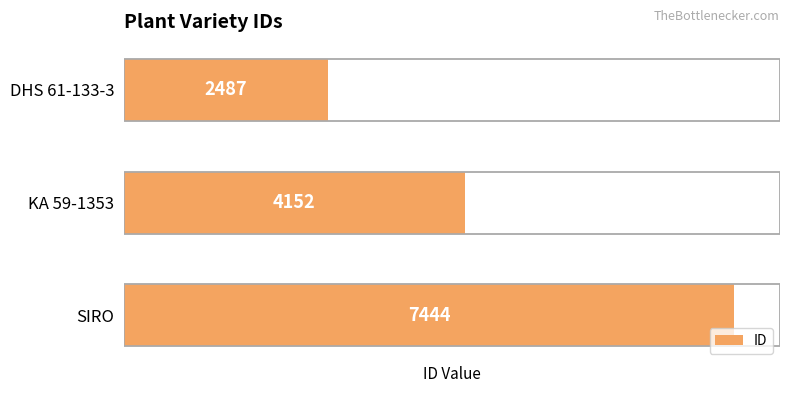

Reading left to right, list all the values displayed in this chart.

2487	4152	7444